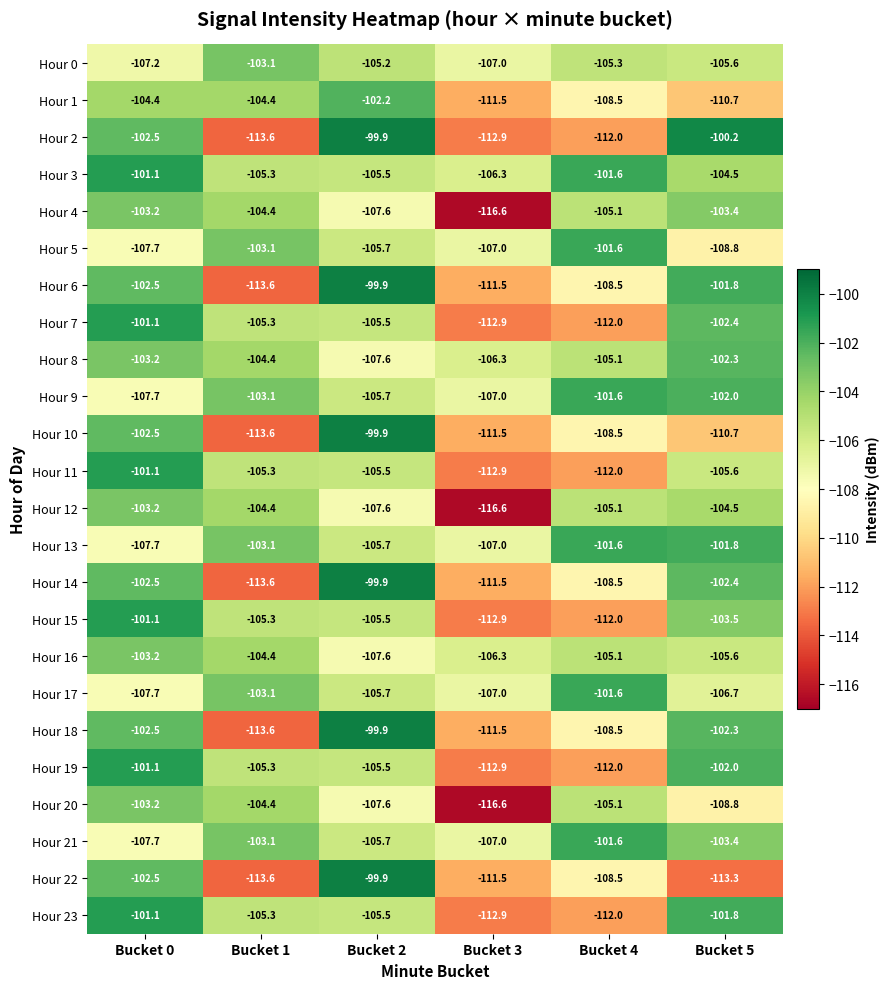

List the labels in order of Hour 21 value, smallest first.

Bucket 0, Bucket 3, Bucket 2, Bucket 5, Bucket 1, Bucket 4